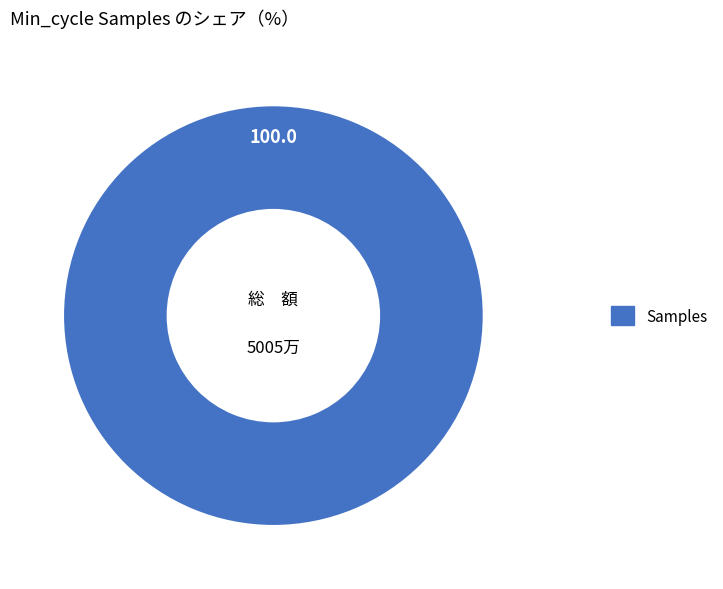

Is there any slice that represents more than half of the pie?

Yes